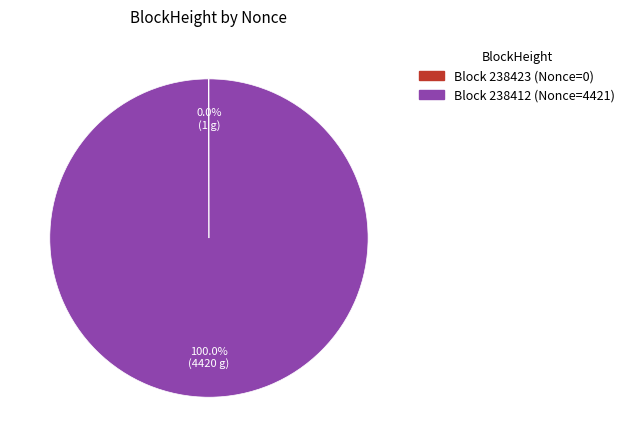

Is there a majority slice in this chart?

Yes